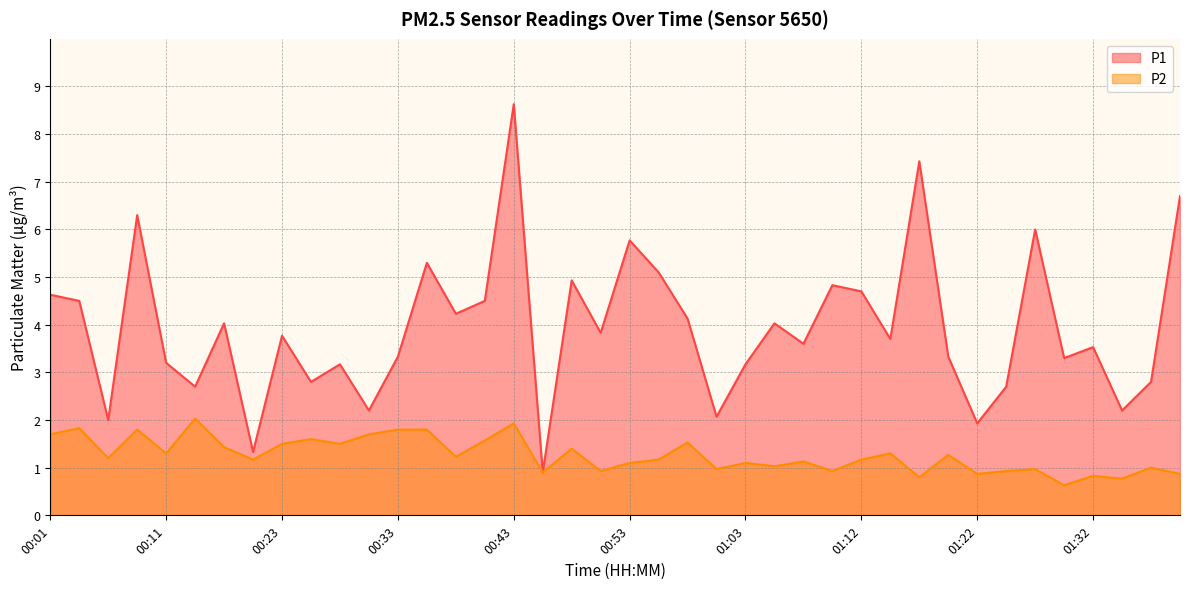

Reading right to left, transcribe all the data shown in this chart.

P1: 6.7	2.8	2.2	3.5	3.3	6.0	2.7	1.9	3.3	7.4	3.7	4.7	4.8	3.6	4.0	3.2	2.1	4.1	5.1	5.8	3.8	4.9	0.9	8.6	4.5	4.2	5.3	3.3	2.2	3.2	2.8	3.8	1.3	4.0	2.7	3.2	6.3	2.0	4.5	4.6
P2: 0.9	1.0	0.8	0.8	0.6	1.0	0.9	0.9	1.3	0.8	1.3	1.2	0.9	1.1	1.0	1.1	1.0	1.5	1.2	1.1	0.9	1.4	0.9	1.9	1.6	1.2	1.8	1.8	1.7	1.5	1.6	1.5	1.2	1.4	2.0	1.3	1.8	1.2	1.8	1.7